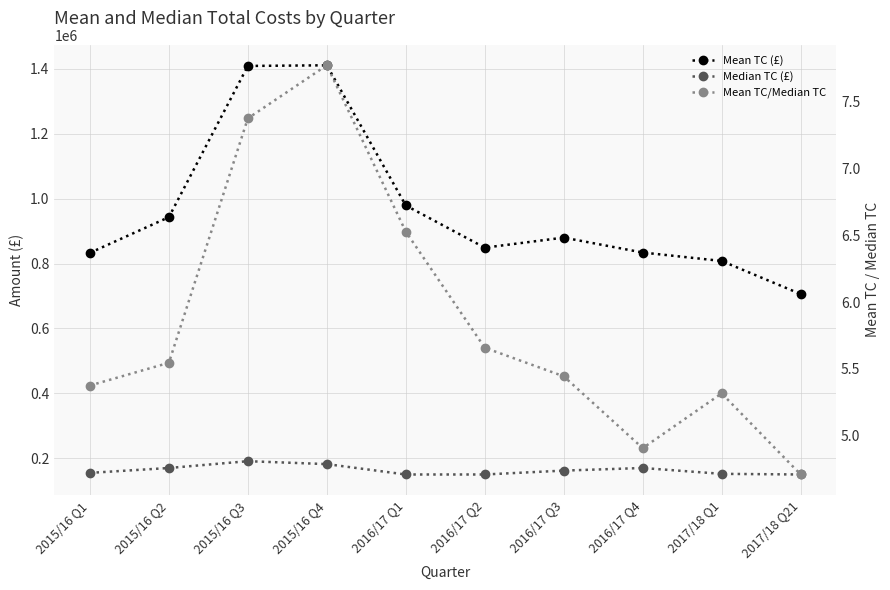

What is the difference between the maximum and minimum values in the Mean TC/Median TC series?

3.1